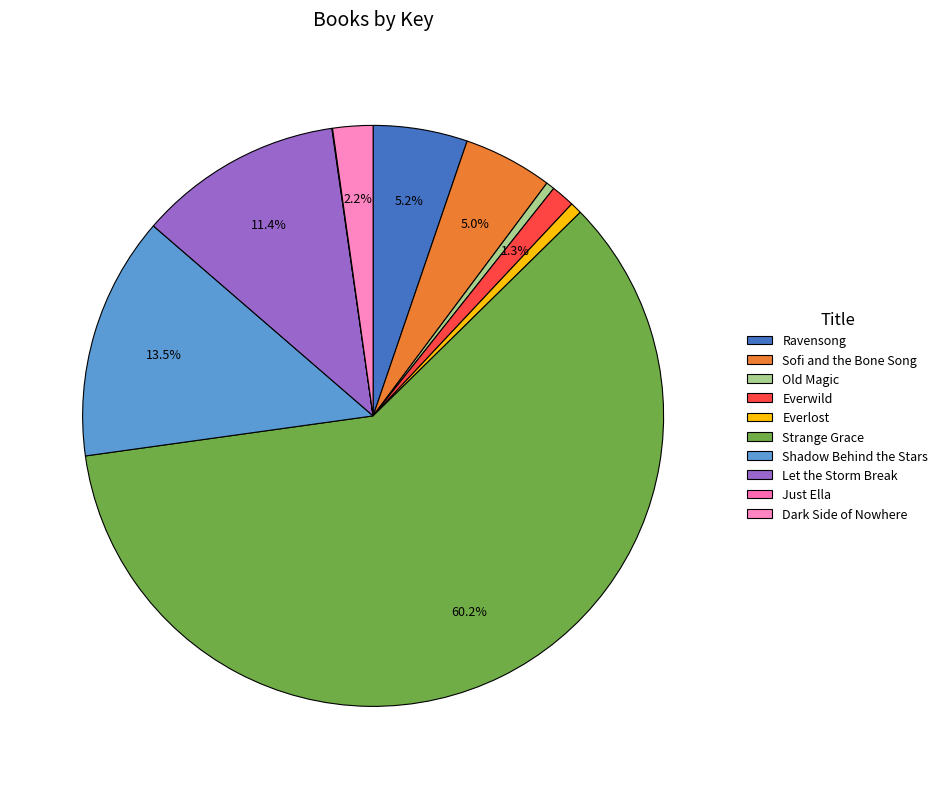

Does any single category account for the majority?

Yes